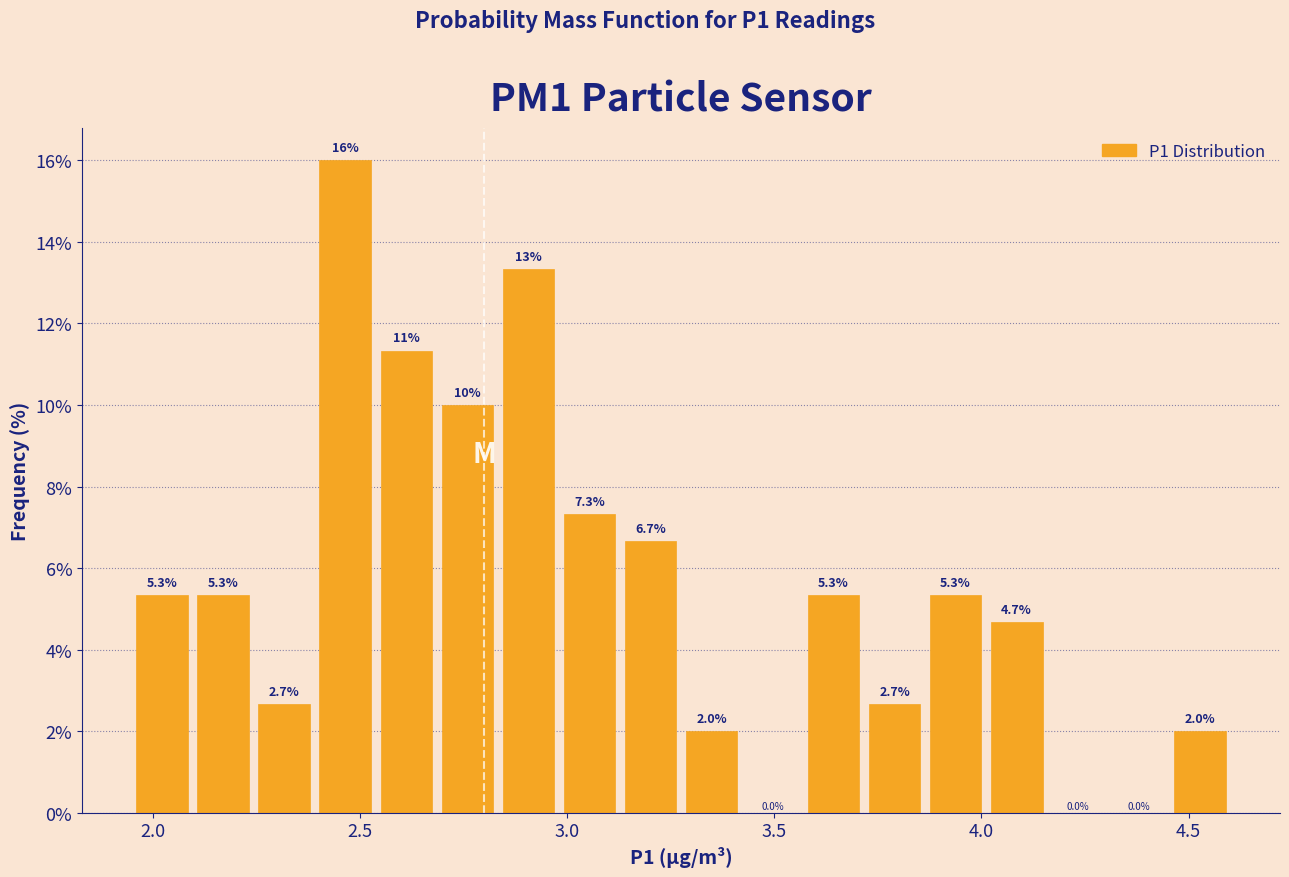

Around what value on the x-axis is the tallest bar? Give the approximate position of its centre, as read against the axis.

2.45